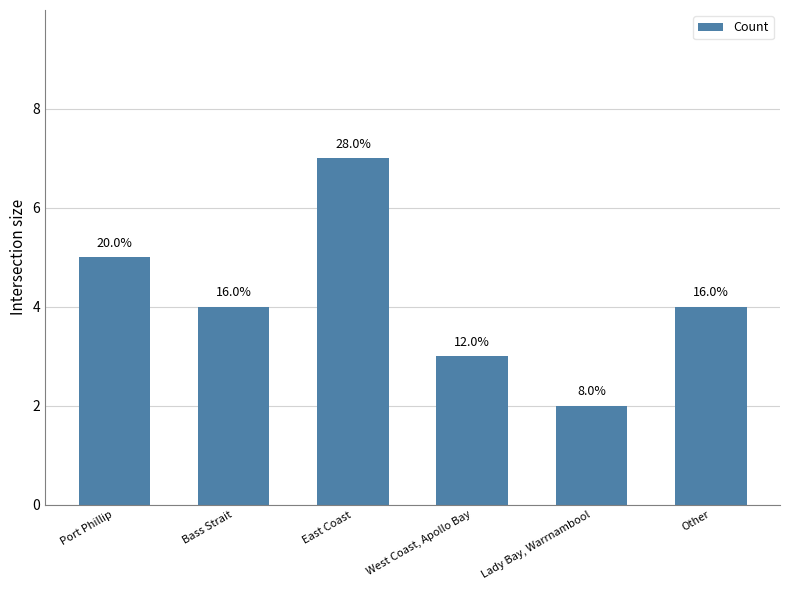

True or false: the data shows 4 at East Coast.

False